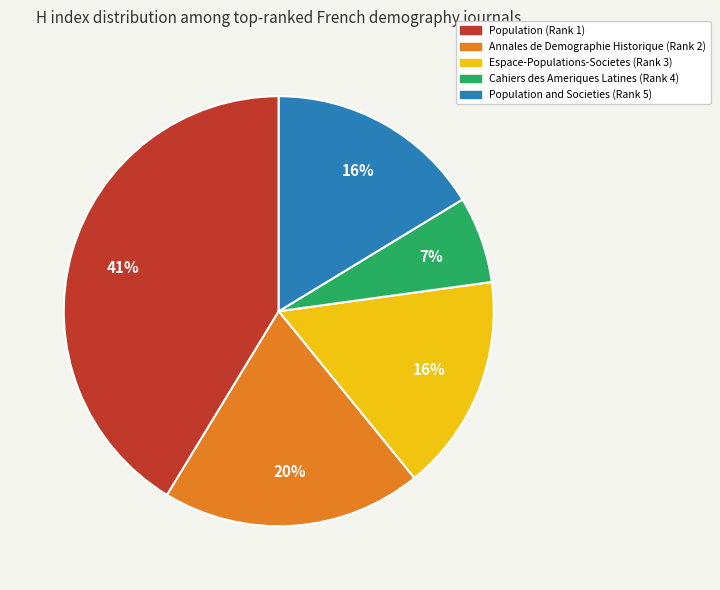

Which has a higher value, Cahiers des Ameriques Latines (Rank 4) or Espace-Populations-Societes (Rank 3)?

Espace-Populations-Societes (Rank 3)